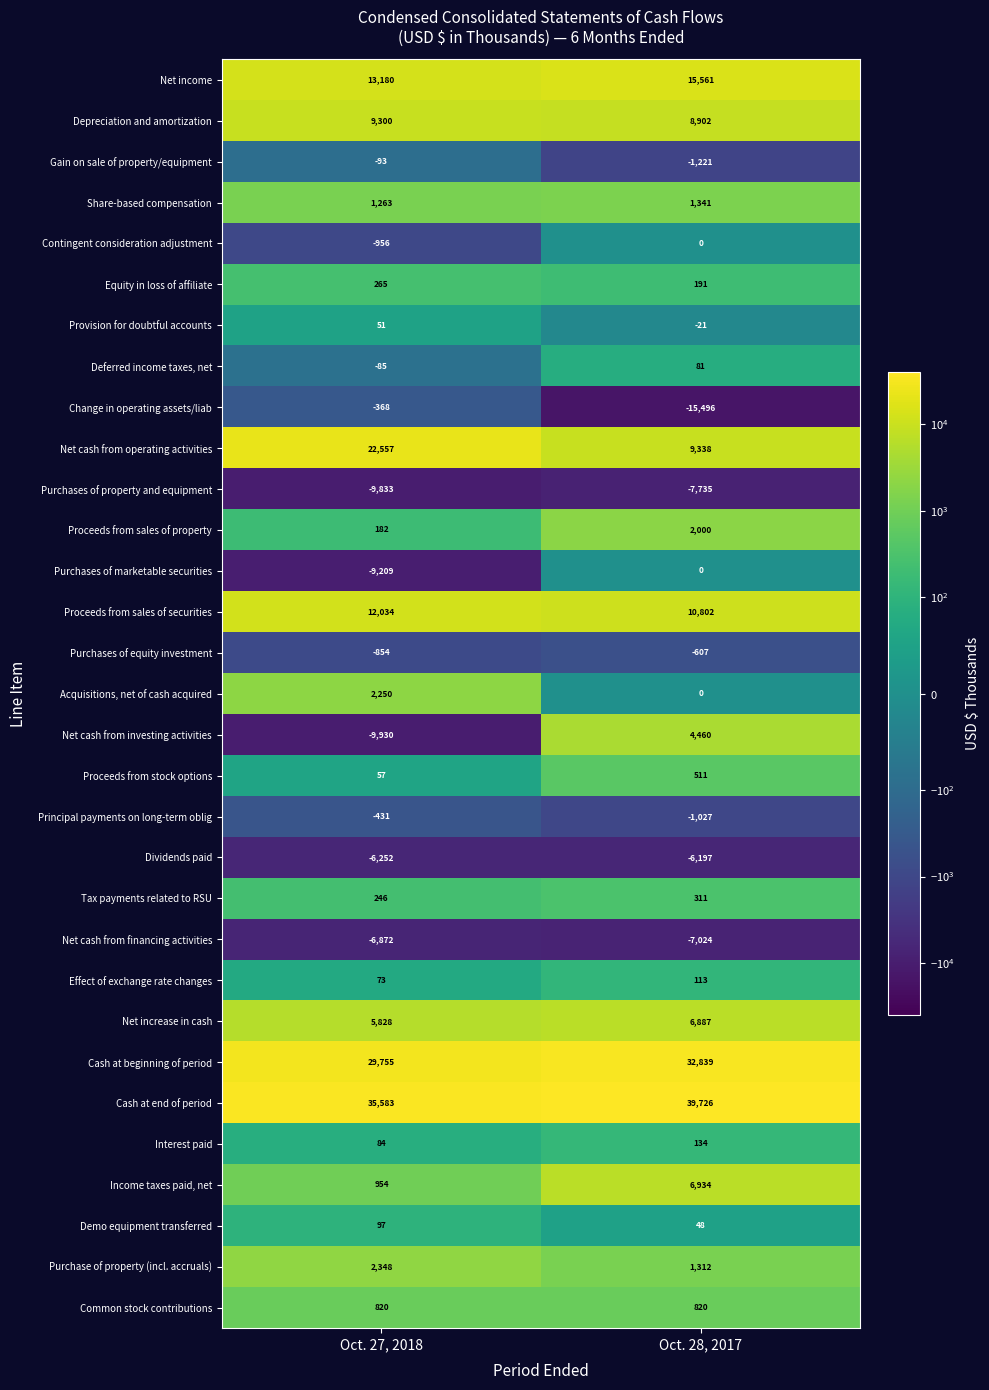

At which label is Net cash from financing activities closest to -6948?

Oct. 27, 2018